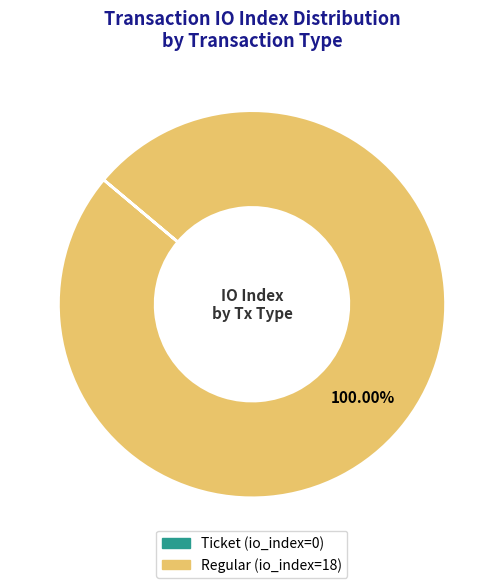

What percentage is the Regular slice, to the nearest percent?

100%